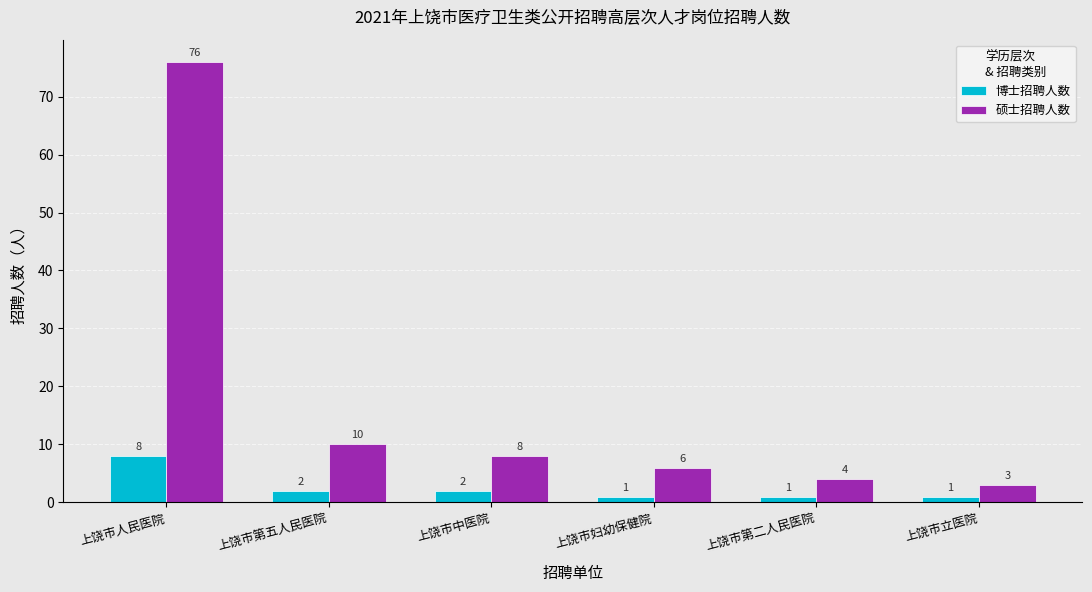

How many values in the 硕士招聘人数 series are below 8?

3